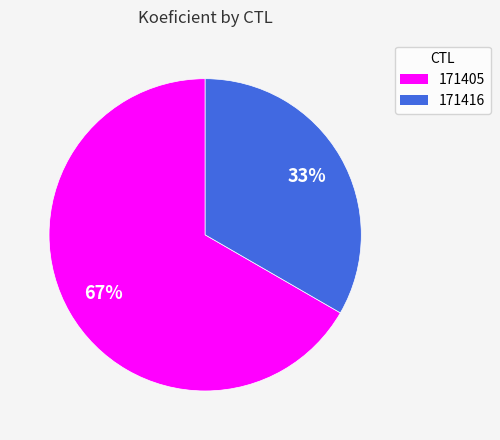

Rank the categories by value from lowest to highest.

171416, 171405